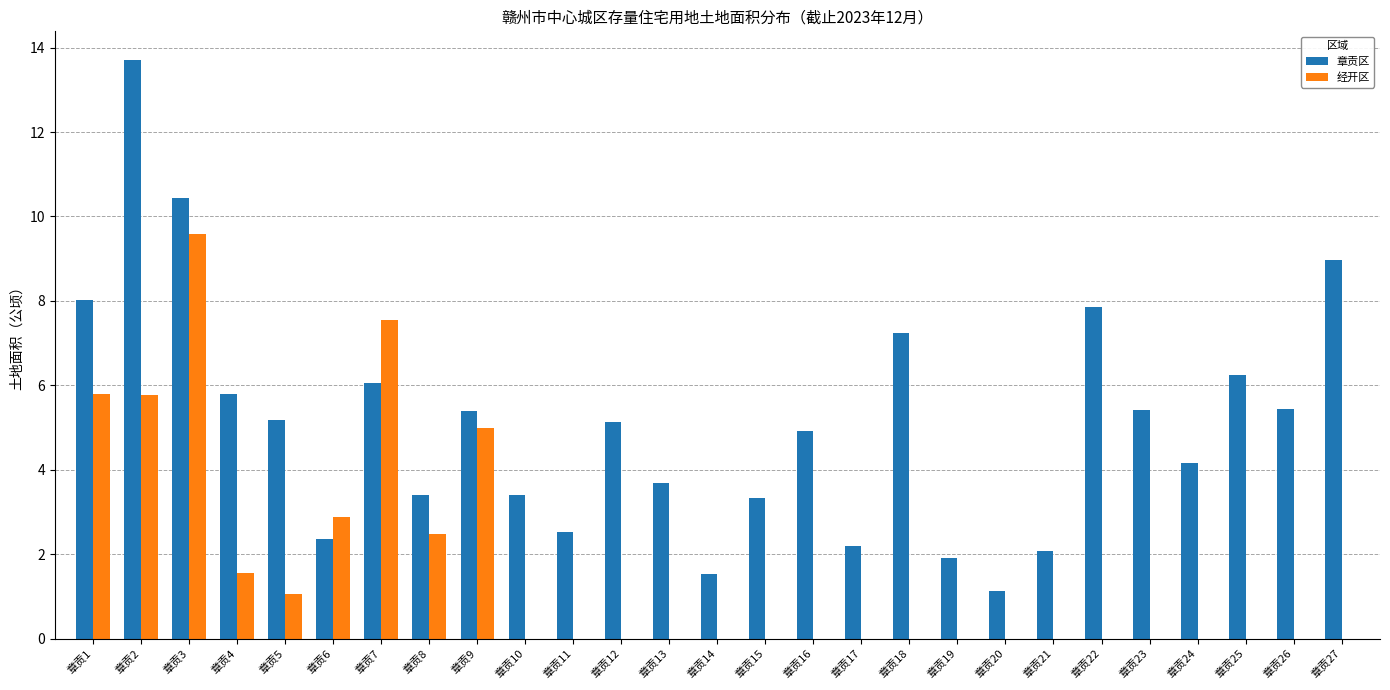

True or false: 章贡区 has a value of 3.7 at 章贡13.

True